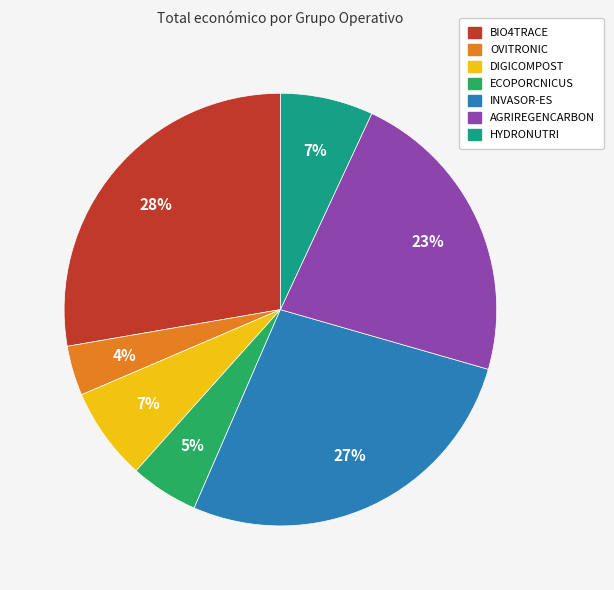

To the nearest percent, what percentage of the pie is HYDRONUTRI?

7%